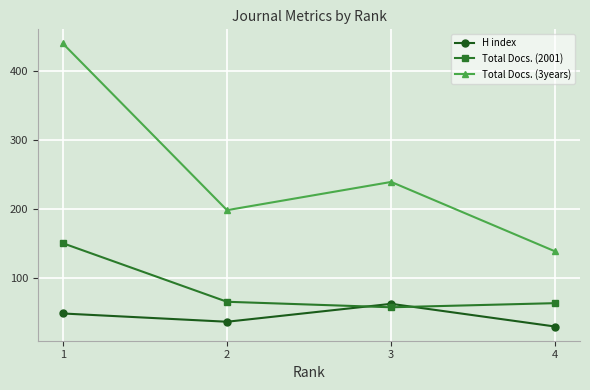

Is it true that H index equals 108 at 3?

False